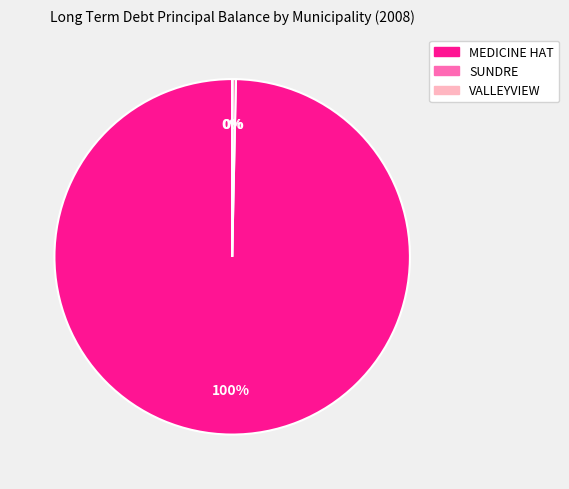

To the nearest percent, what percentage of the pie is MEDICINE HAT?

100%